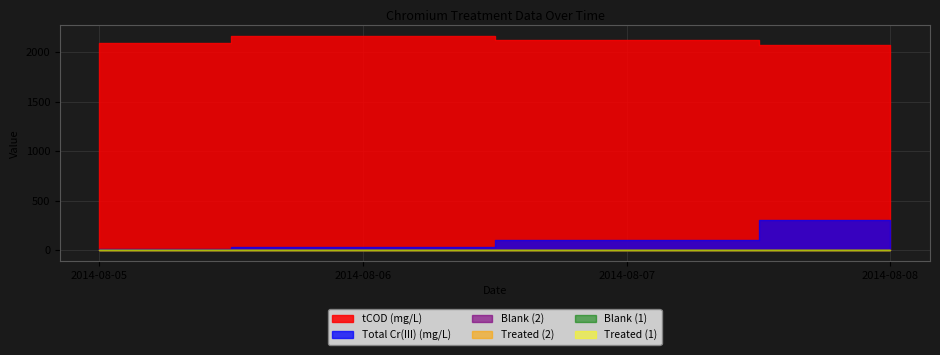

How many data points does each series have?

4